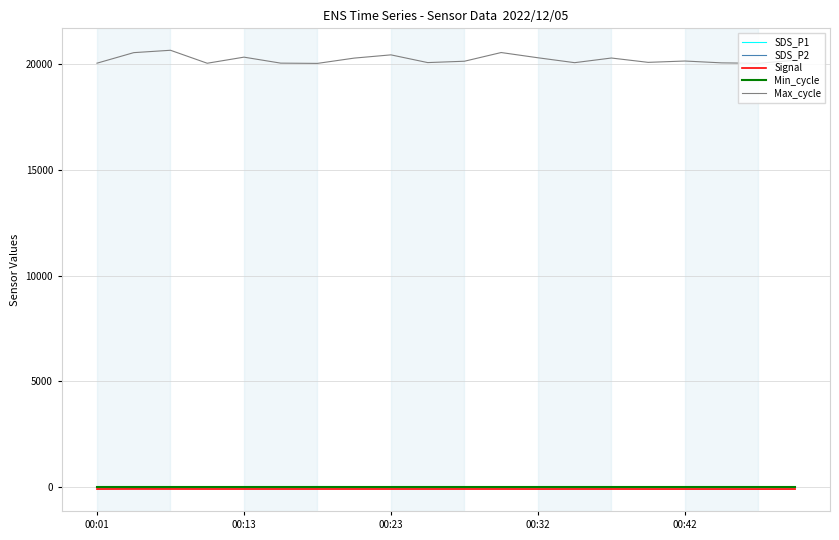

Which series has the largest total across all categories?

Max_cycle